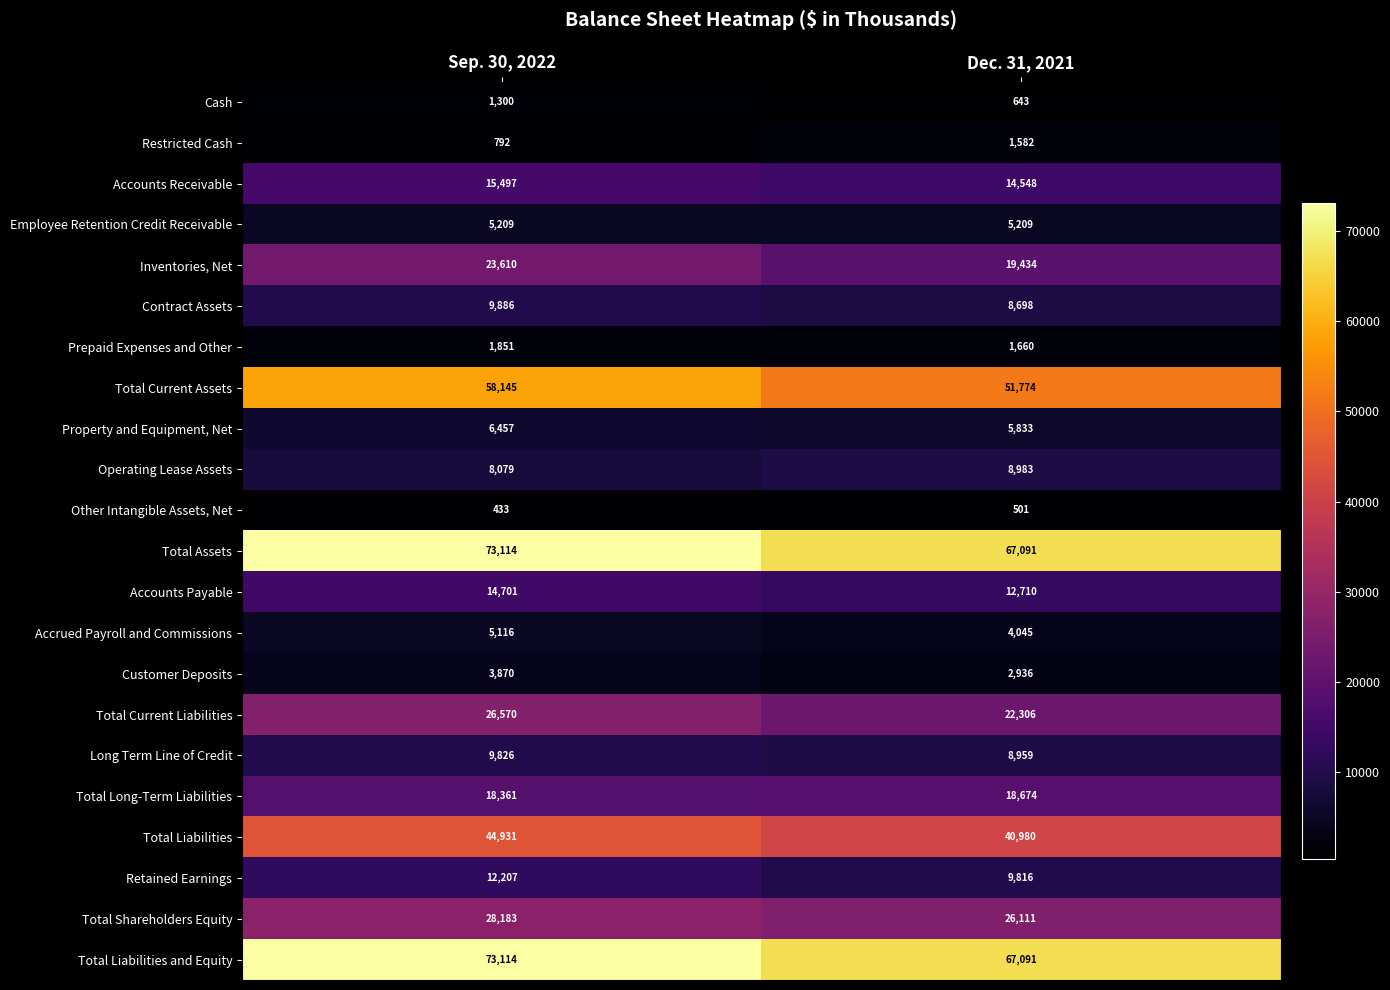

What is the total value across all series at Dec. 31, 2021?

399584